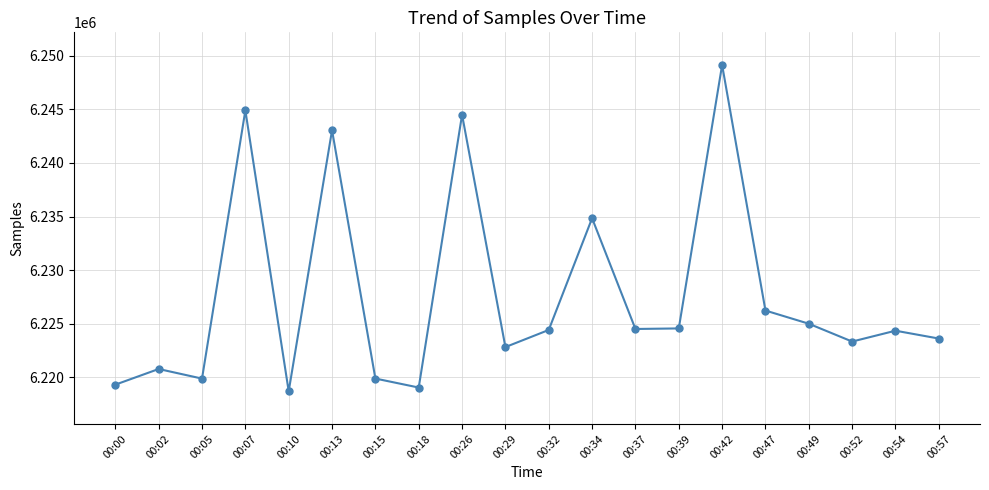

How many data points does each series have?

20